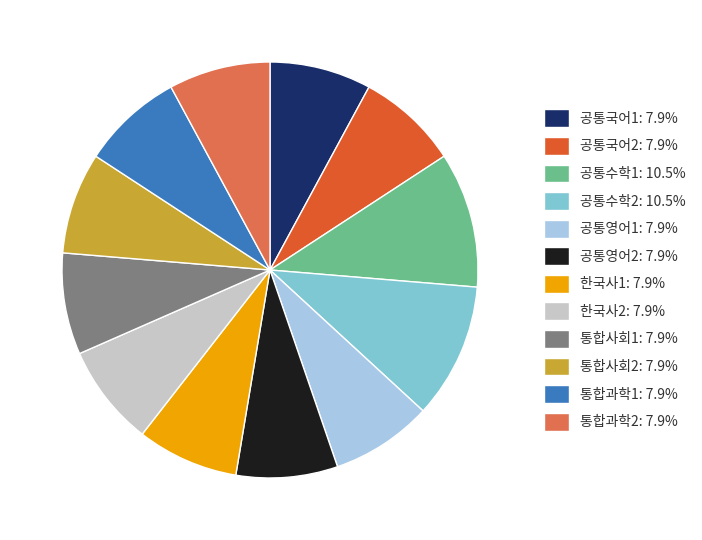

Is there a majority slice in this chart?

No